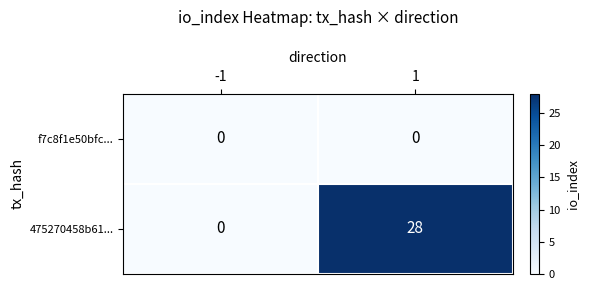

Is it true that 475270458b61... equals -9 at -1?

False